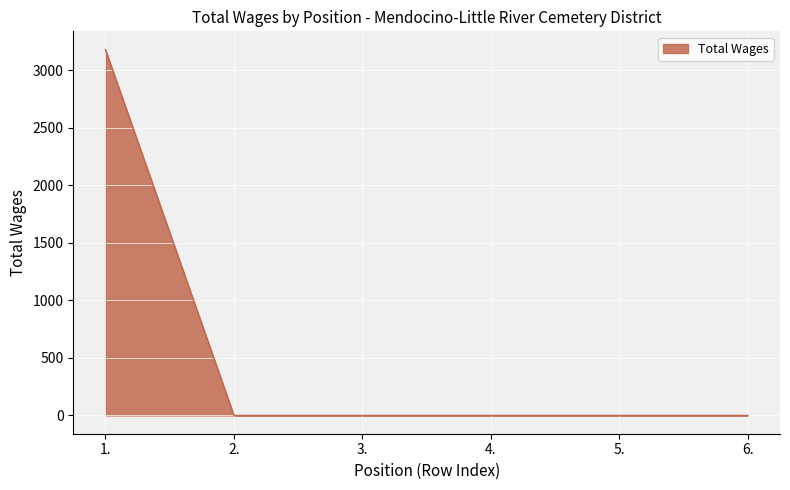

The value at 2. is 0. True or false?

True